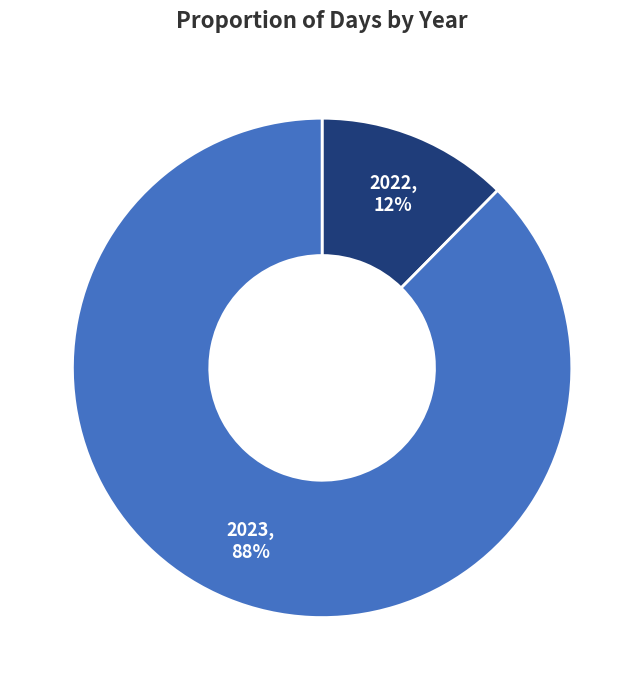

Is there a majority slice in this chart?

Yes